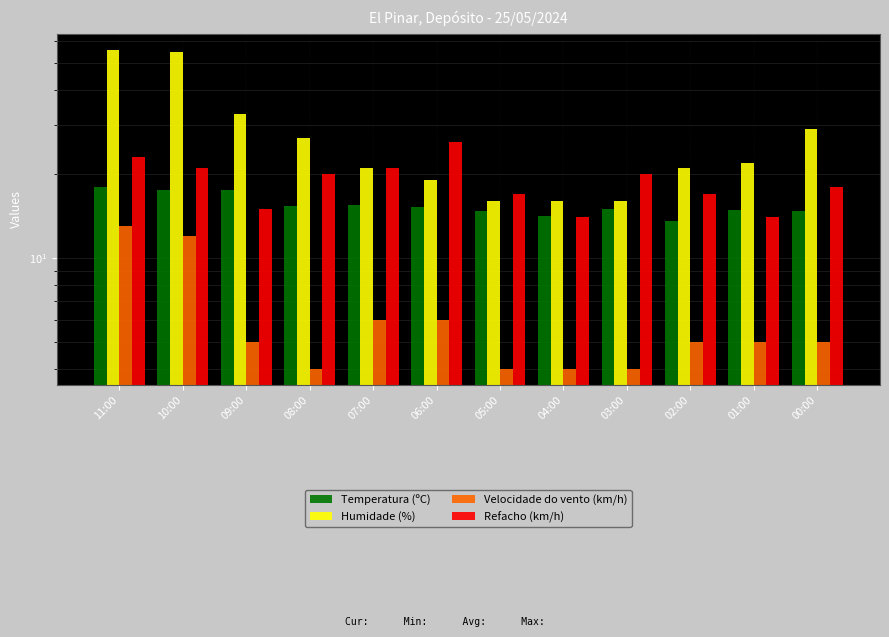

What is the label of the 8th bar from the right?

07:00